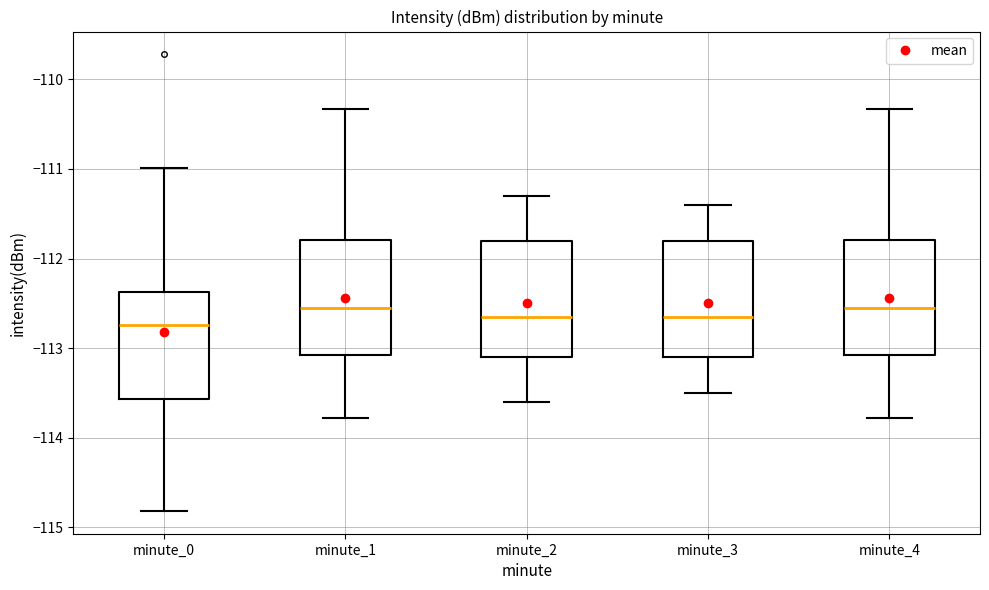

Reading left to right, read every box against the y-axis: the position of its median line, the range the box covers, and the ends of its whiskers. The values are not printed on the chart, so give them approximately, as read against the axis.

minute_0: median -112.7, box -113.6 to -112.4, whiskers -114.8 to -111.0
minute_1: median -112.5, box -113.1 to -111.8, whiskers -113.8 to -110.3
minute_2: median -112.6, box -113.1 to -111.8, whiskers -113.6 to -111.3
minute_3: median -112.6, box -113.1 to -111.8, whiskers -113.5 to -111.4
minute_4: median -112.5, box -113.1 to -111.8, whiskers -113.8 to -110.3